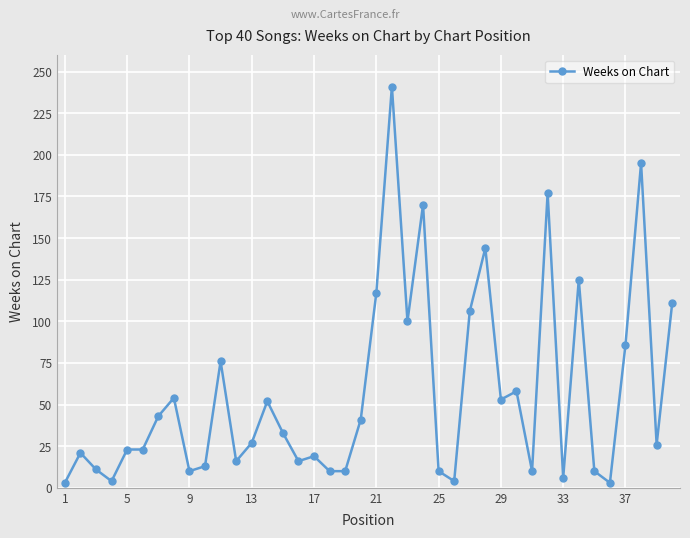

True or false: the data has more than 2 interior local peaks.

True